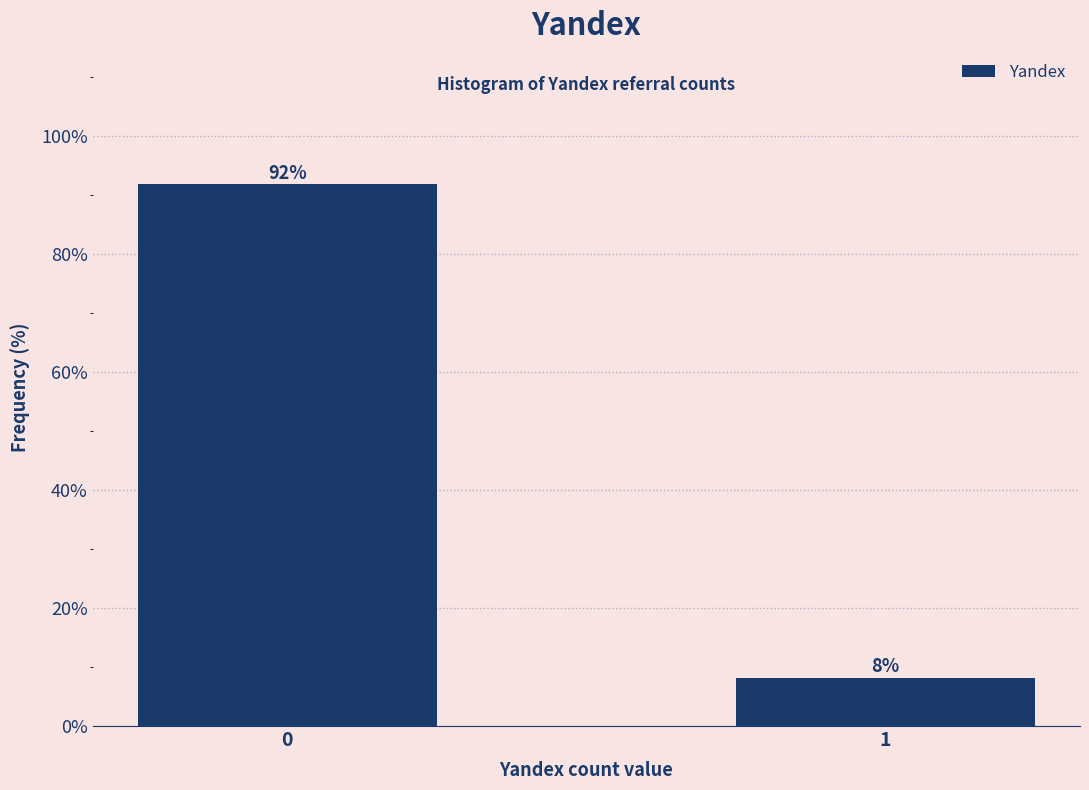

Rank the categories by value from highest to lowest.

0, 1